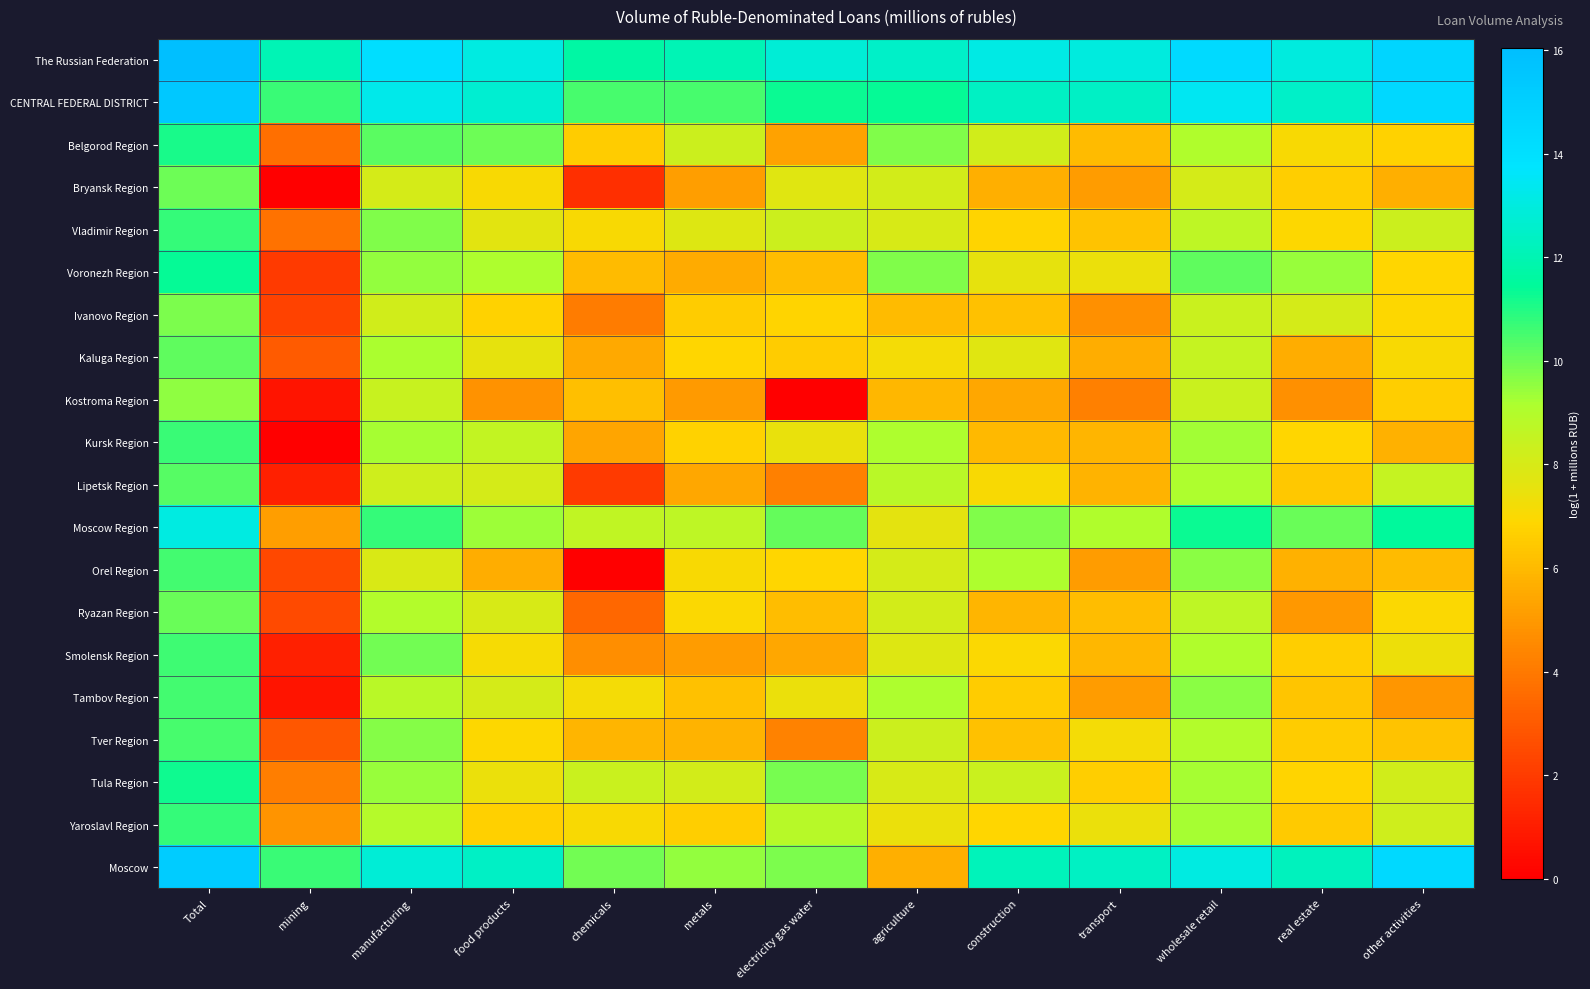

At how many categories does at least one series exceed 9?

13